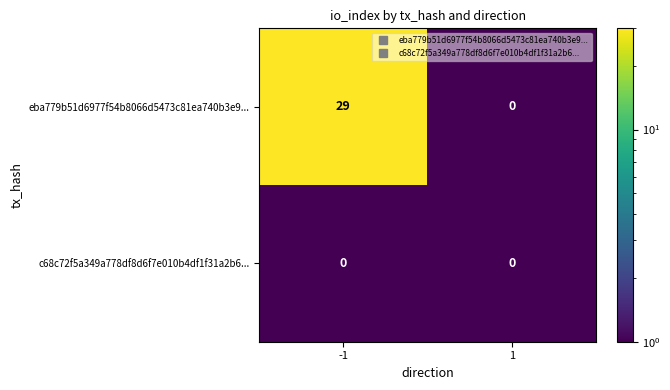

At which category is the sum across all series the highest?

-1